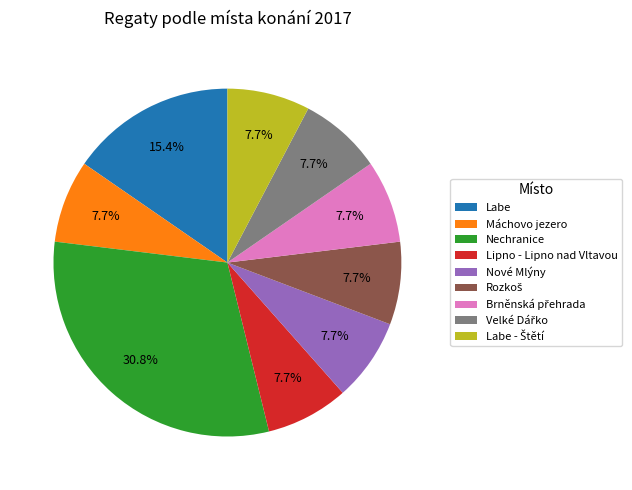

Do Máchovo jezero and Labe together represent more than half of the pie?

No